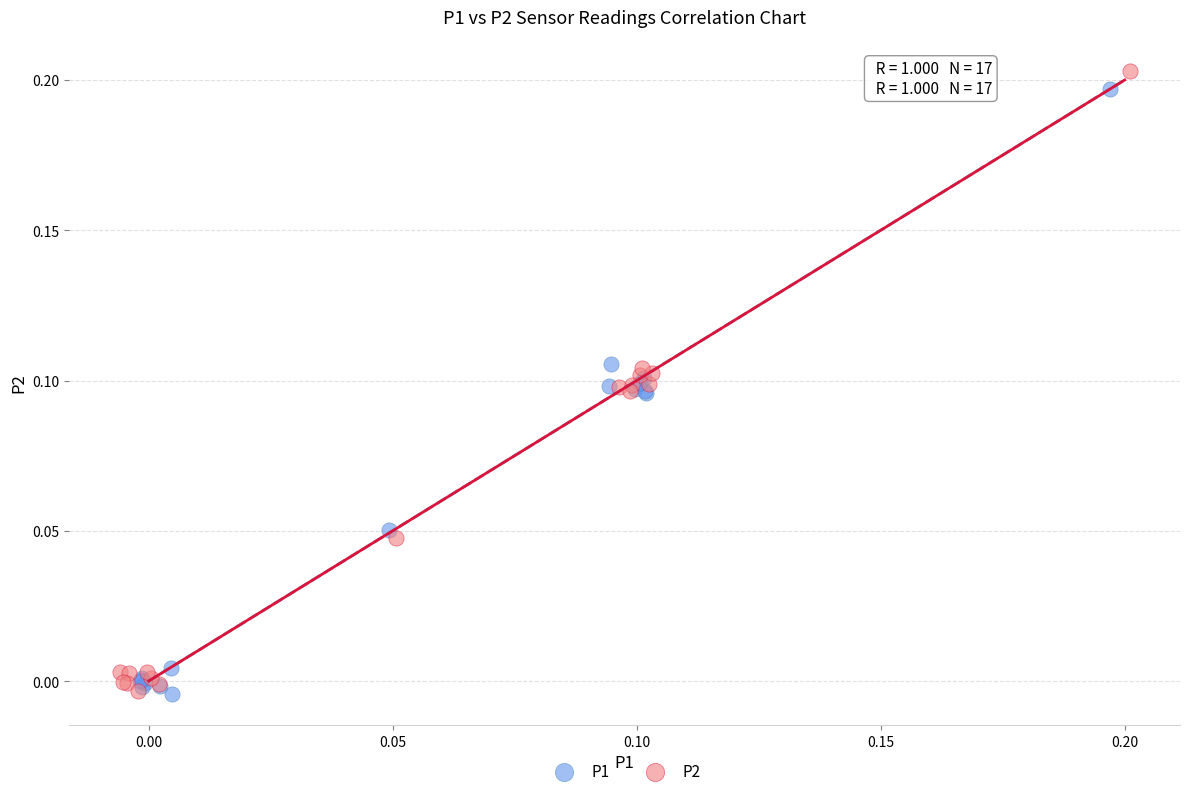

Which series has the widest spread of Y values?

P2